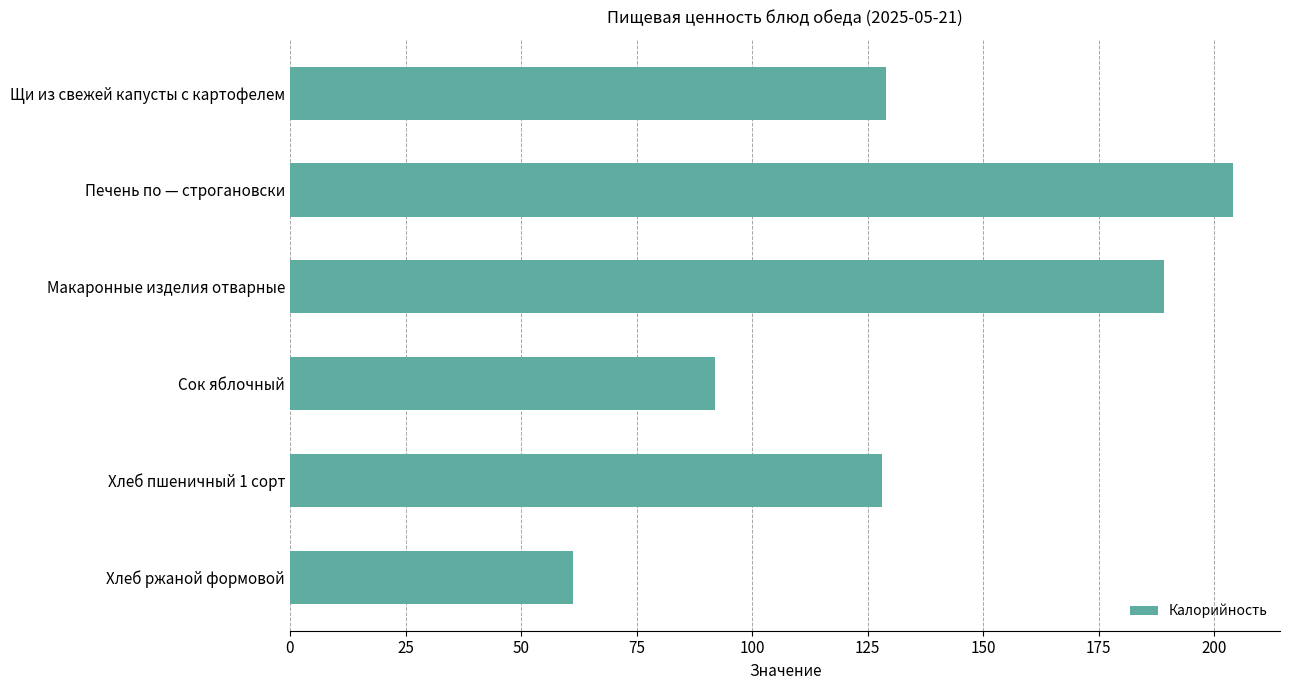

Which label corresponds to the smallest value in the chart?

Хлеб ржаной формовой